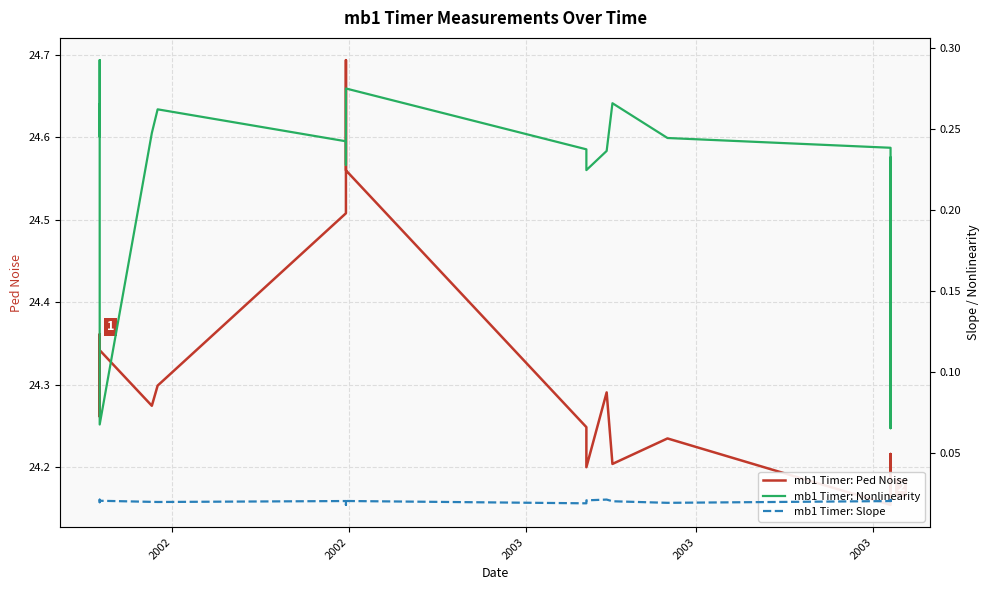

What is the total value across all series at 2003?

24.6